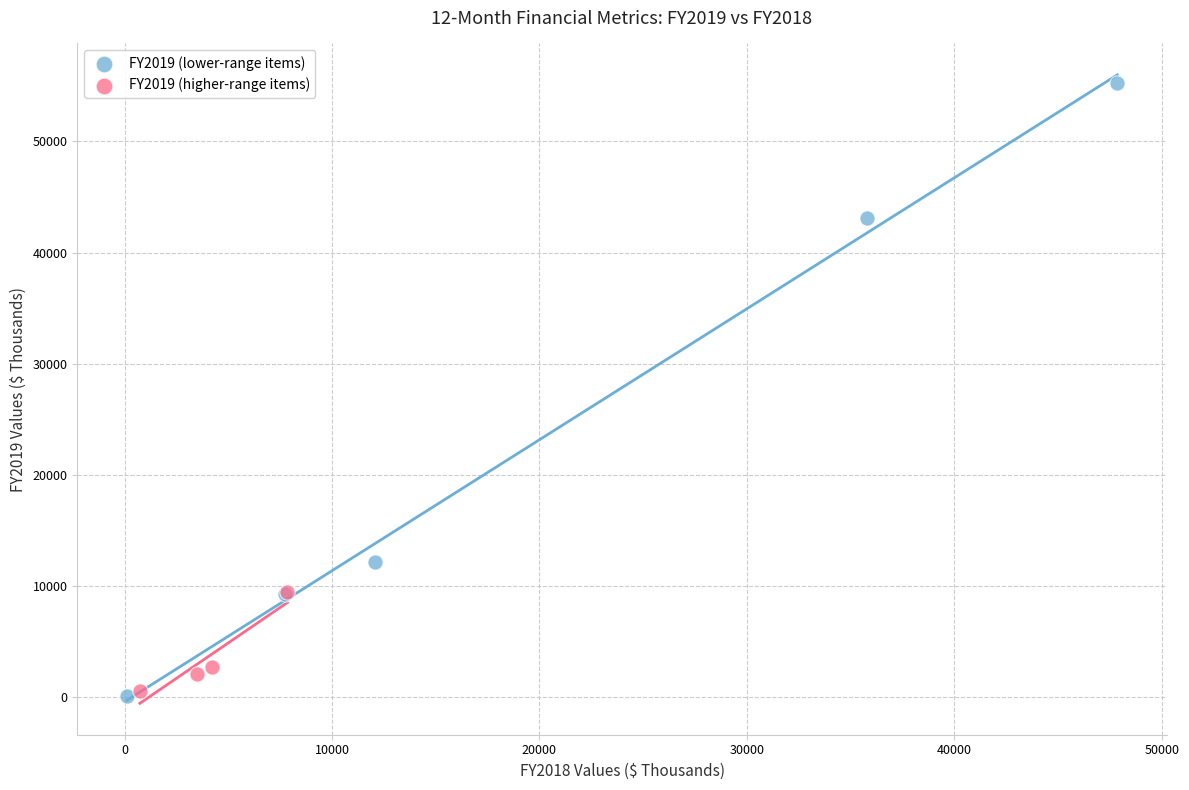

Which series has the widest spread of Y values?

FY2019 (lower-range items)